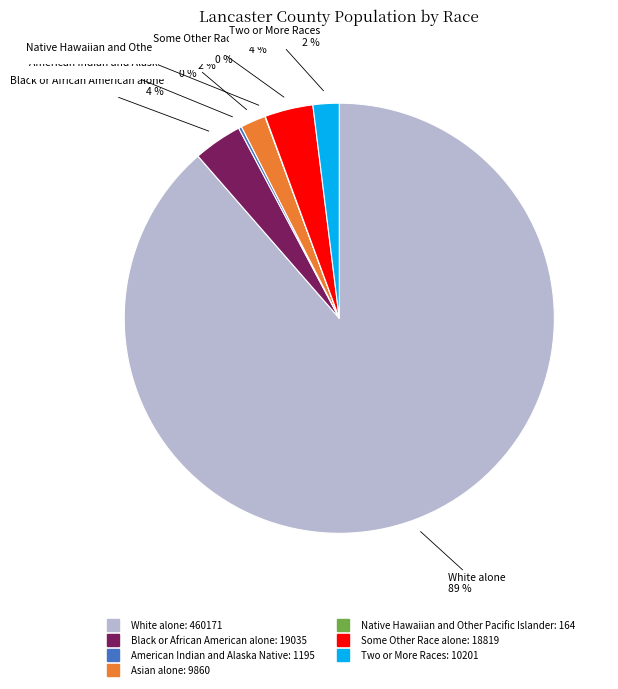

True or false: Some Other Race alone accounts for 4% of the total.

True